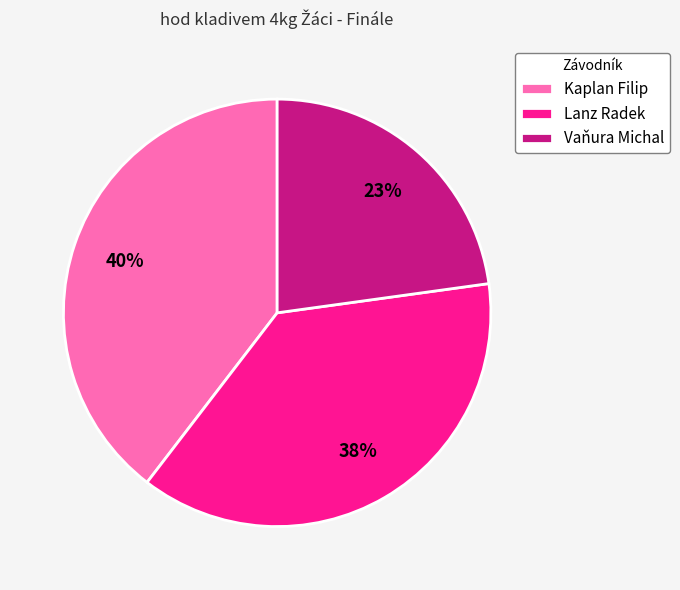

The Vaňura Michal slice represents 23% of the pie. True or false?

True